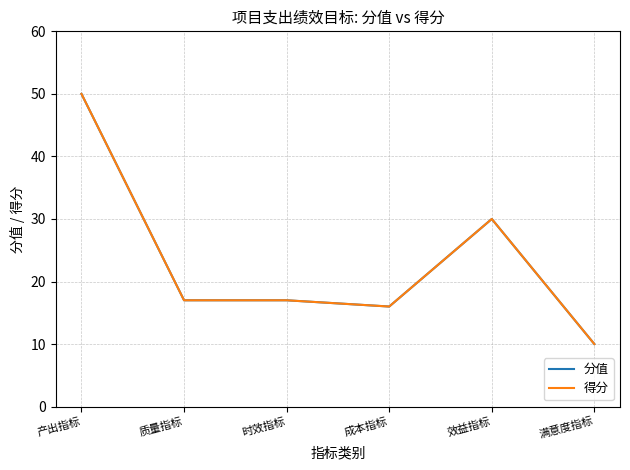

What is the value of the 分值 point at the 4th from the left?

16